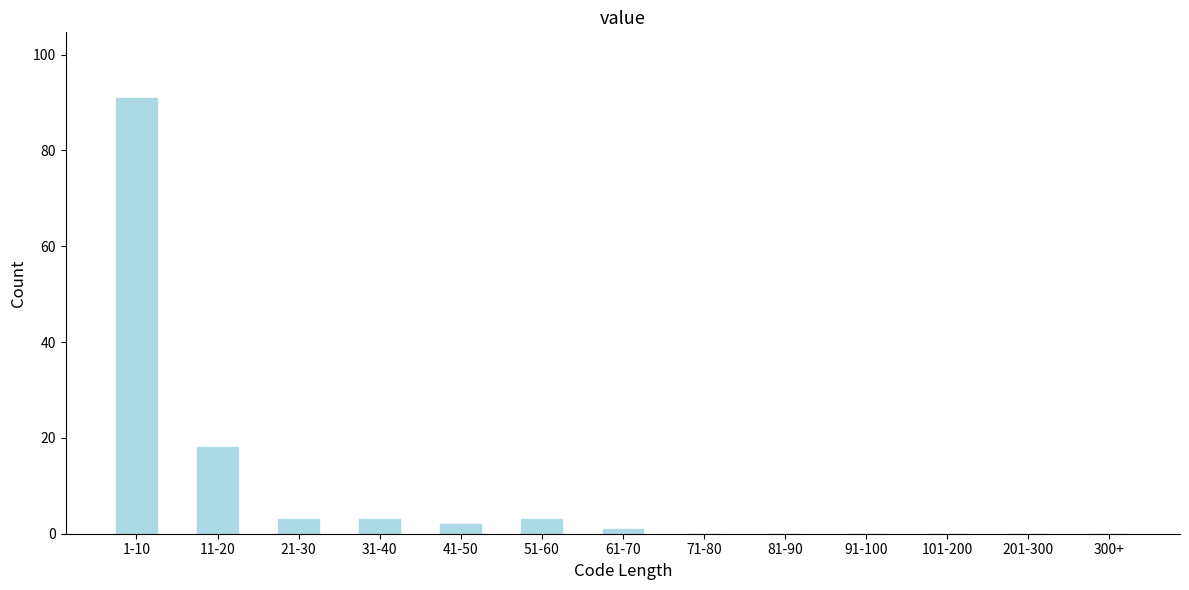

Reading left to right, extract all data points from this chart.

1-10=91	11-20=18	21-30=3	31-40=3	41-50=2	51-60=3	61-70=1	71-80=0	81-90=0	91-100=0	101-200=0	201-300=0	300+=0